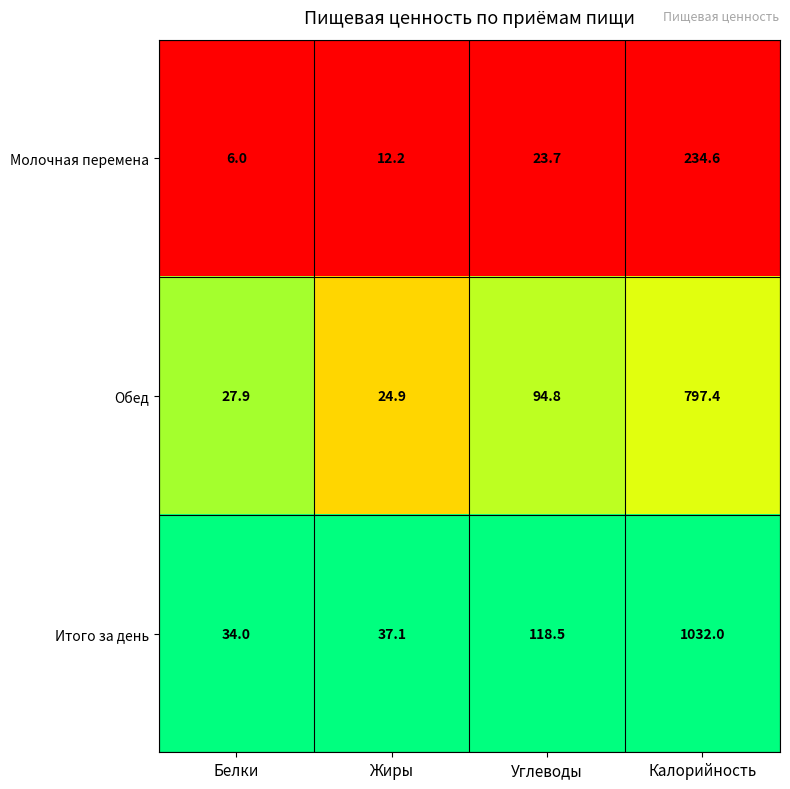

Which series has the largest total across all categories?

Итого за день